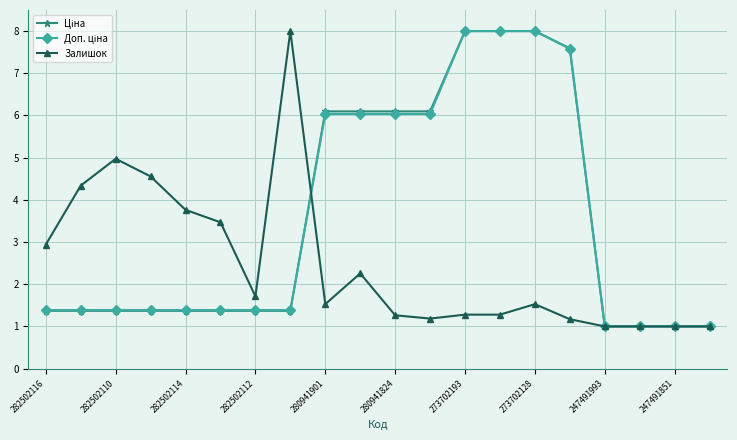

How many lines are shown in the chart?

3